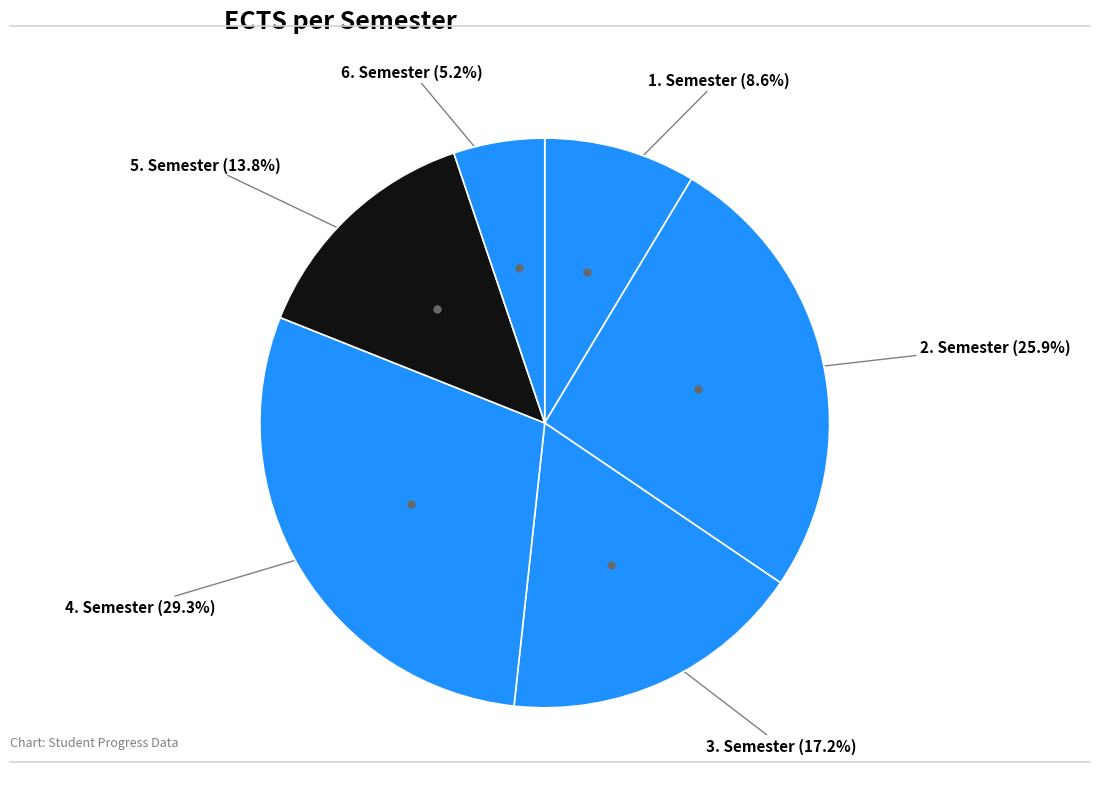

Count the number of slices in the pie.

6